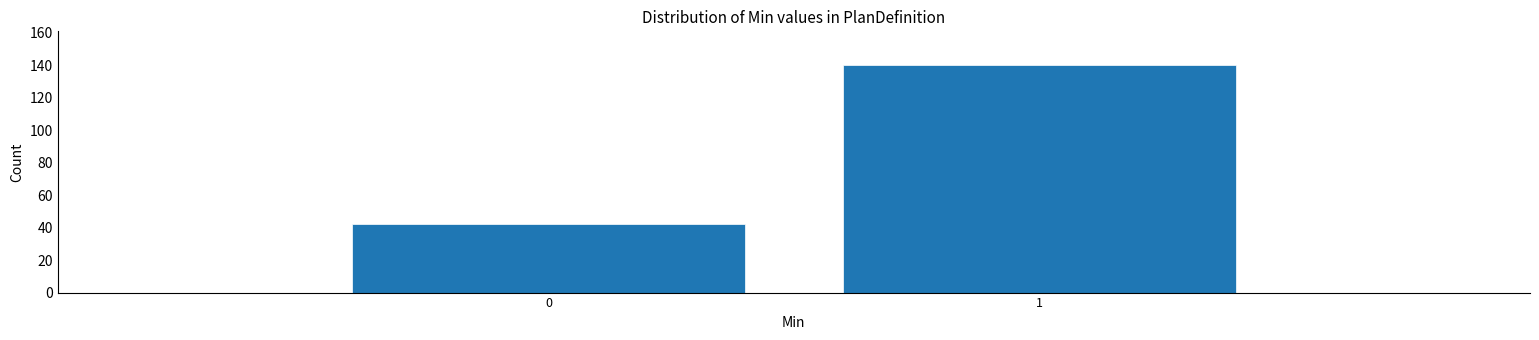

Reading left to right, what are all the values shown in this chart?

42	140